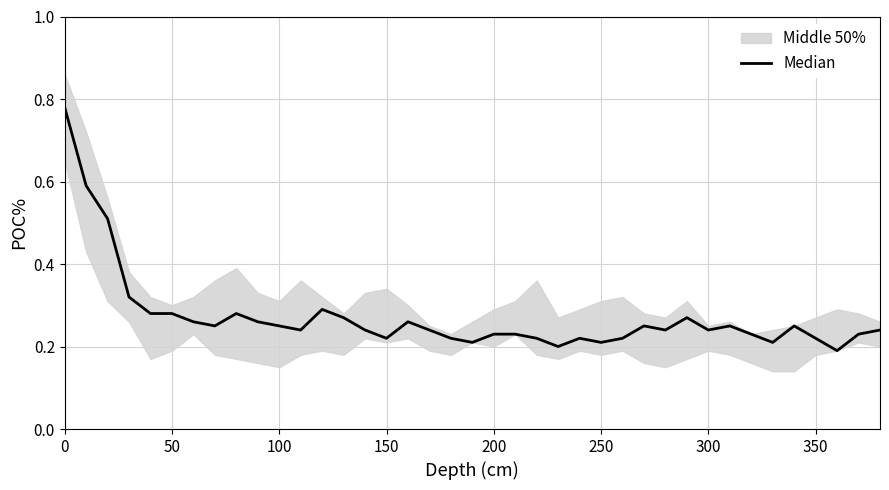

Is this an area chart (filled region under the line)?

No